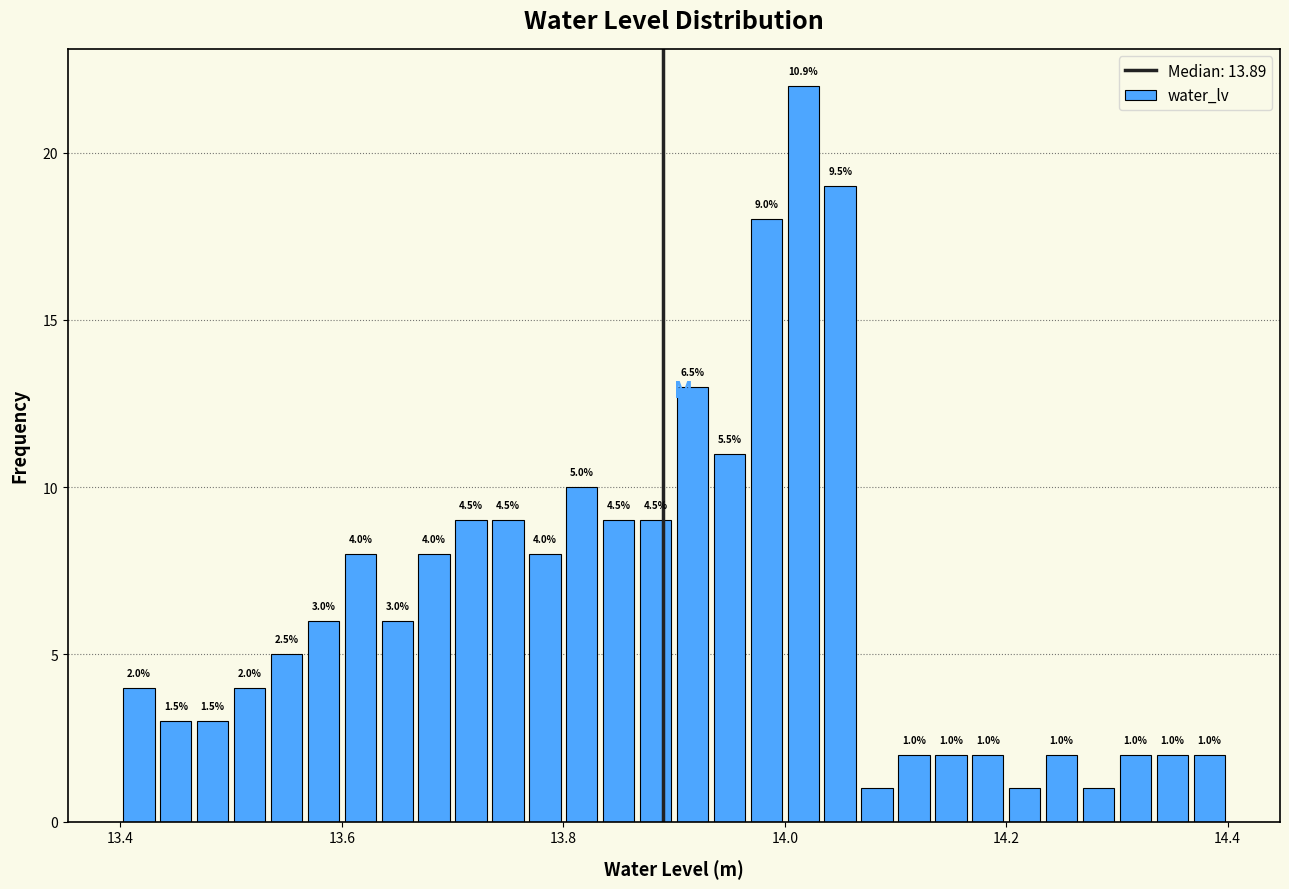

Read against the x-axis, roughly where is the centre of the tallest bar?

14.02